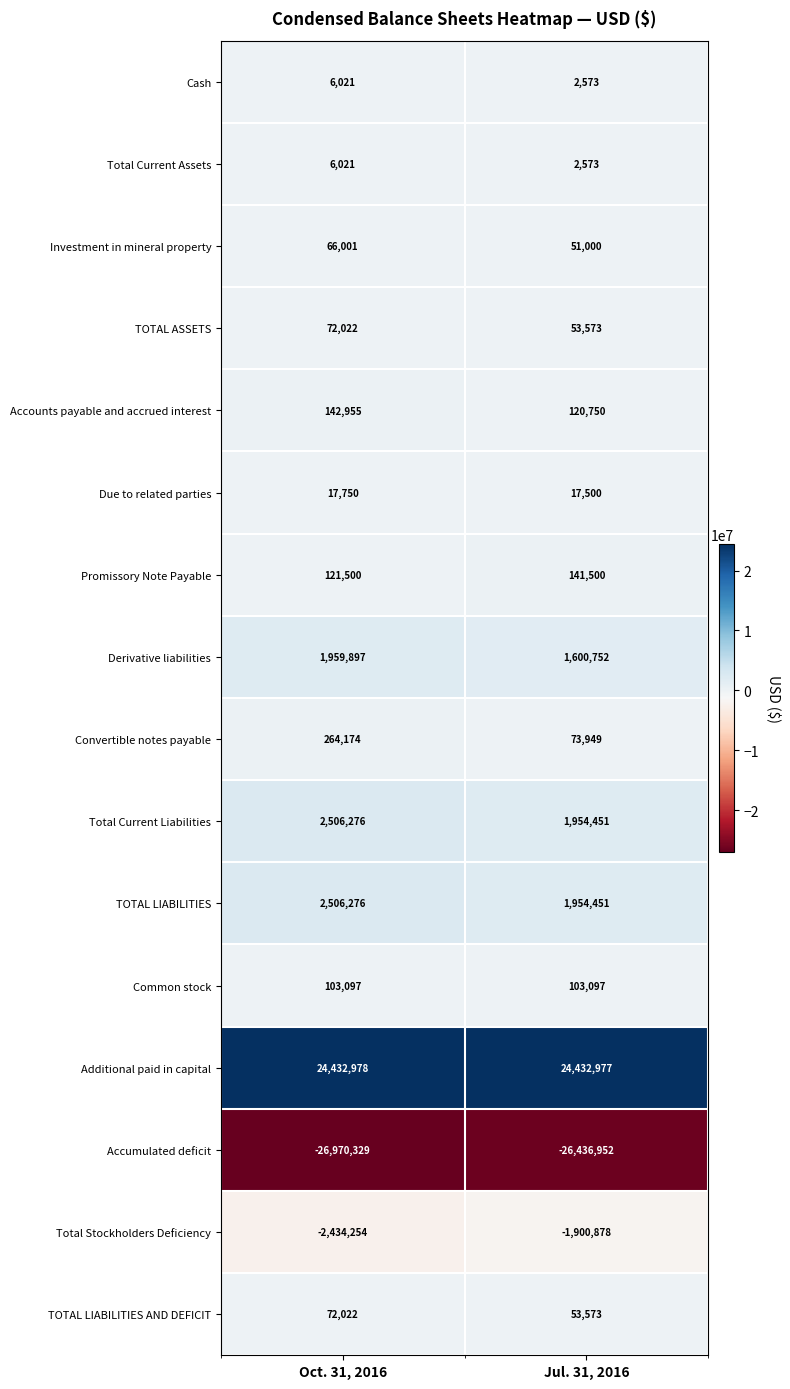

What is the sum of the Promissory Note Payable values at Jul. 31, 2016 and Oct. 31, 2016?

263000